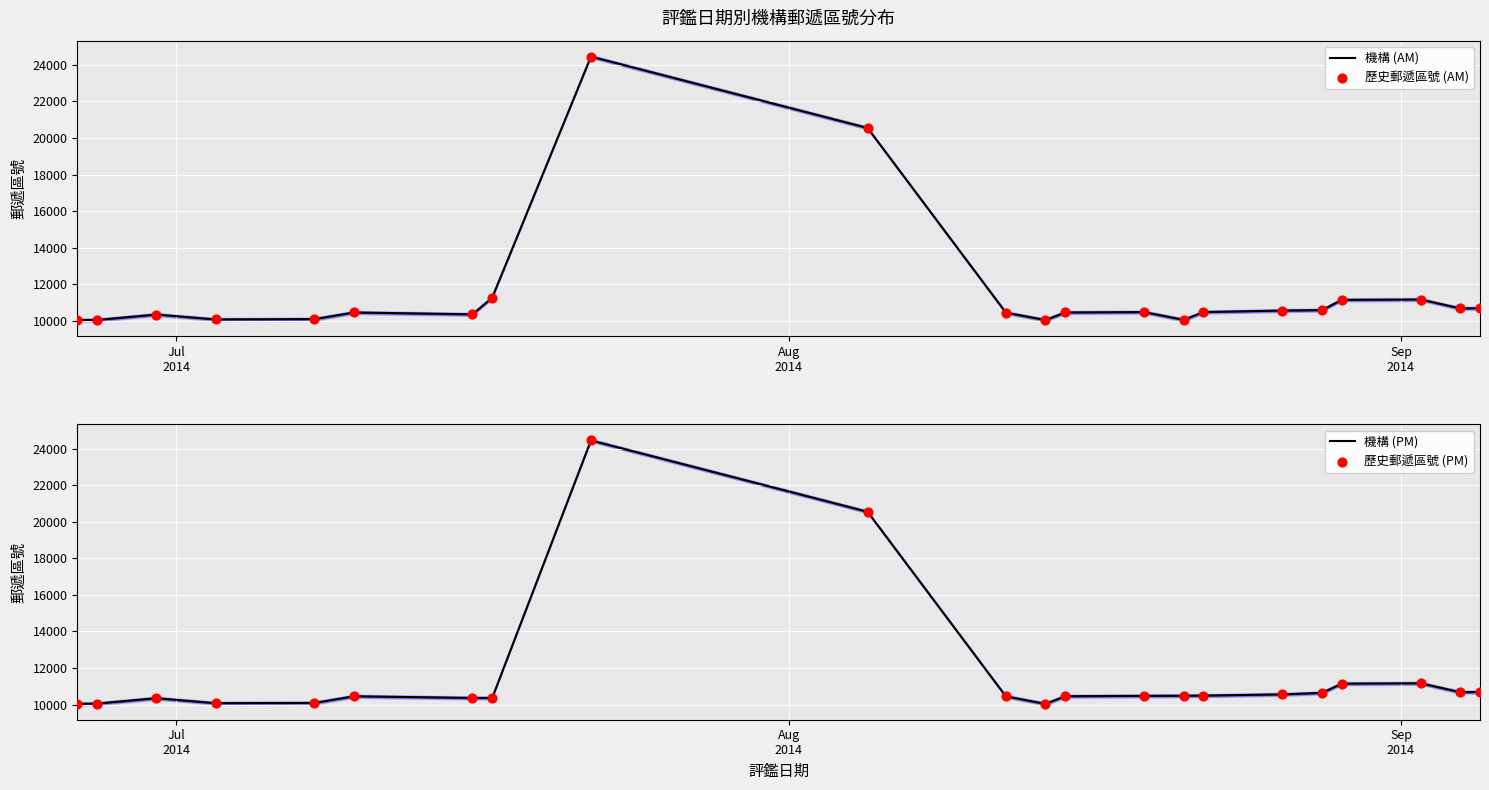

Which series has the largest total across all categories?

機構 (AM)